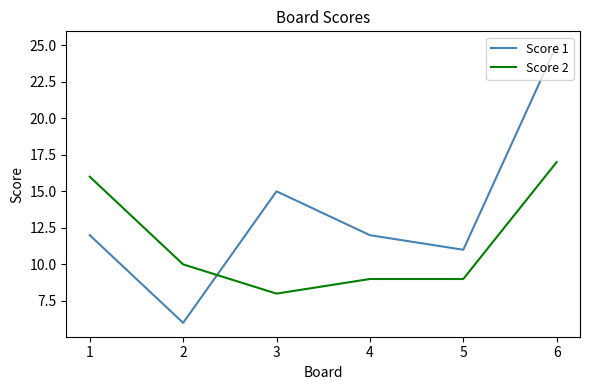

At how many categories does at least one series exceed 24?

1